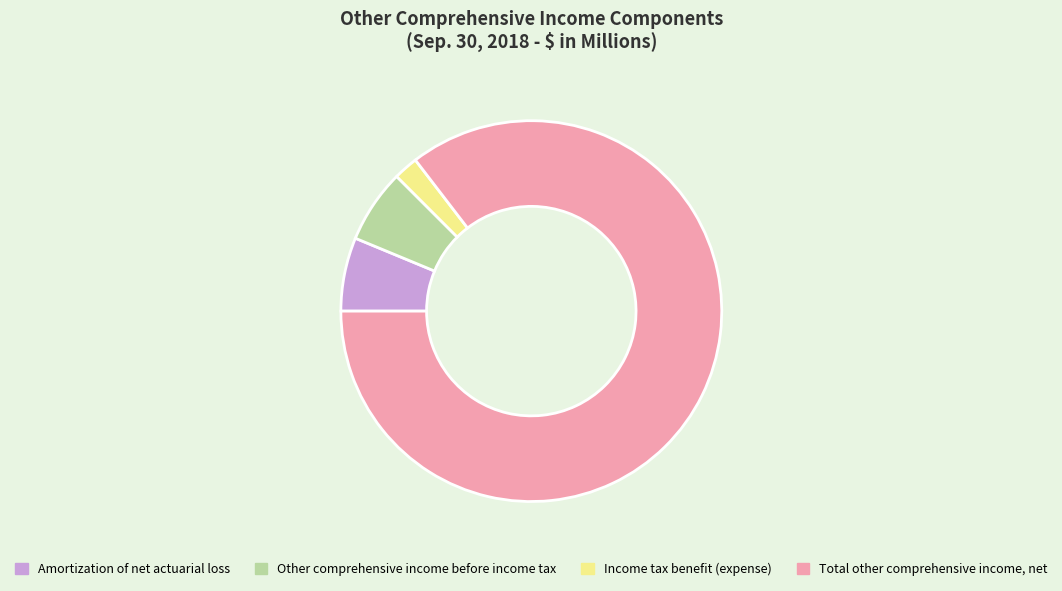

Does Total other comprehensive income, net account for over 50% of the chart?

Yes